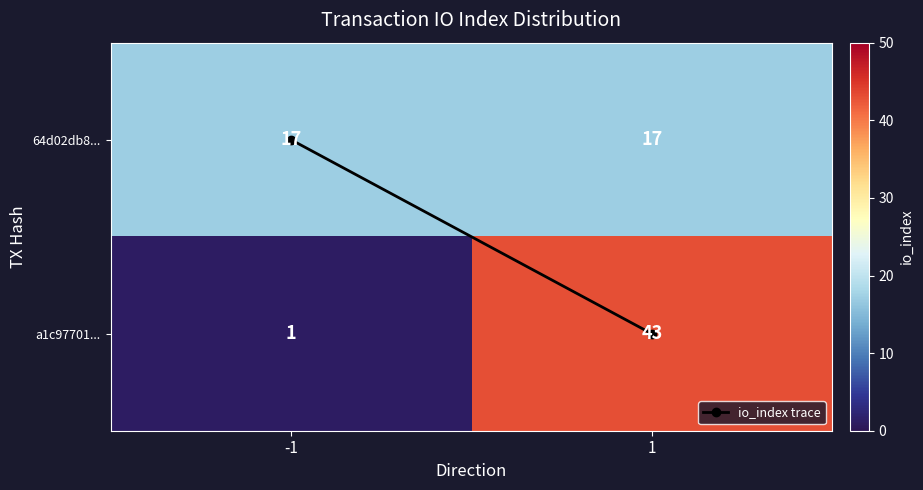

Which series changed the most between -1 and 1?

a1c97701...